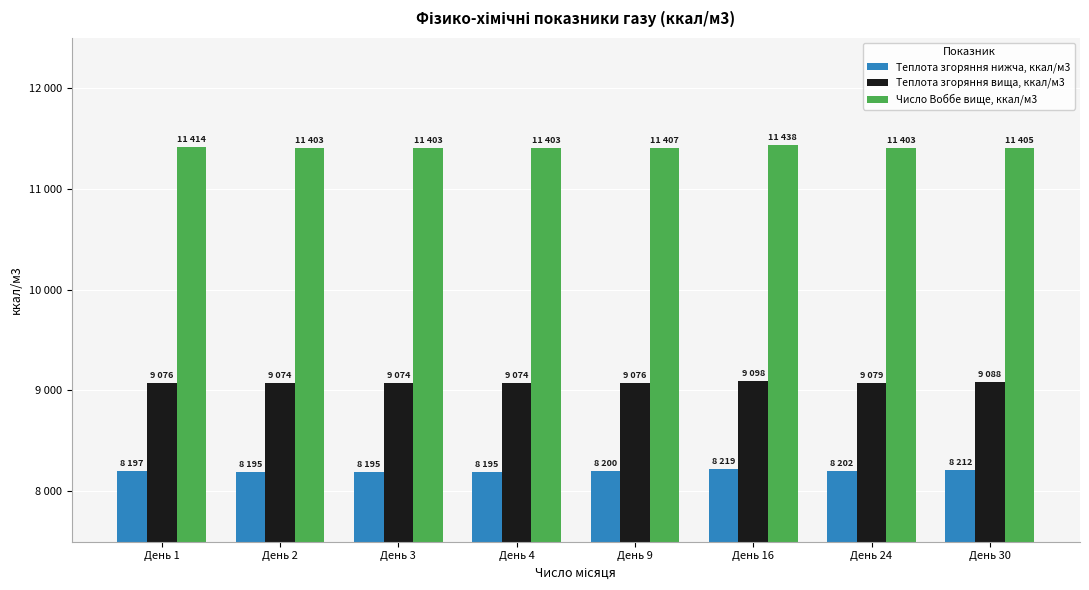

Rank the series by their average value, from highest to lowest.

Число Воббе вище, ккал/м3, Теплота згоряння вища, ккал/м3, Теплота згоряння нижча, ккал/м3